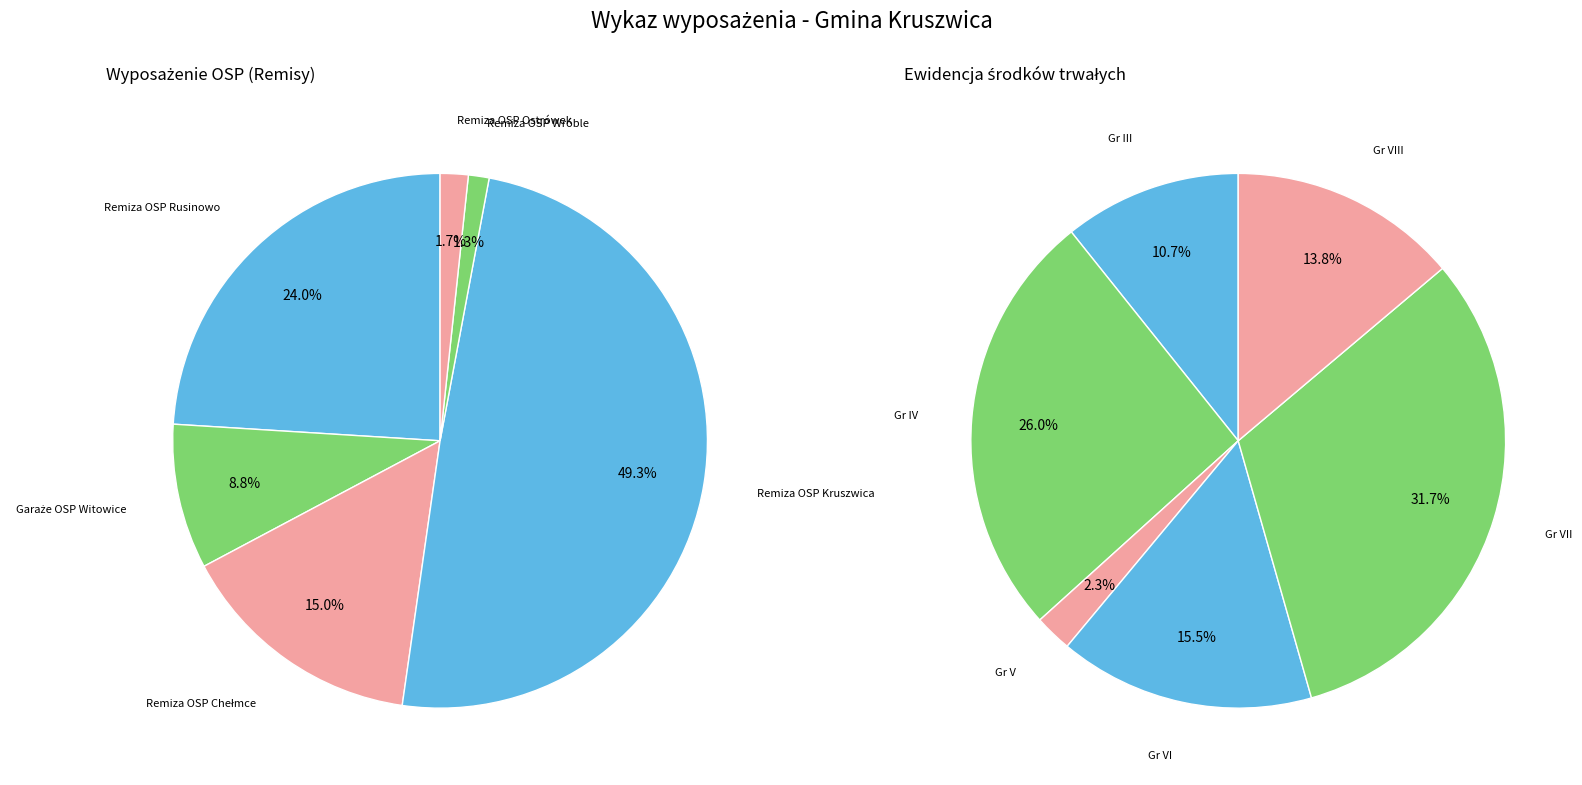

The Remiza OSP Rusinowo slice represents 24% of the pie. True or false?

True